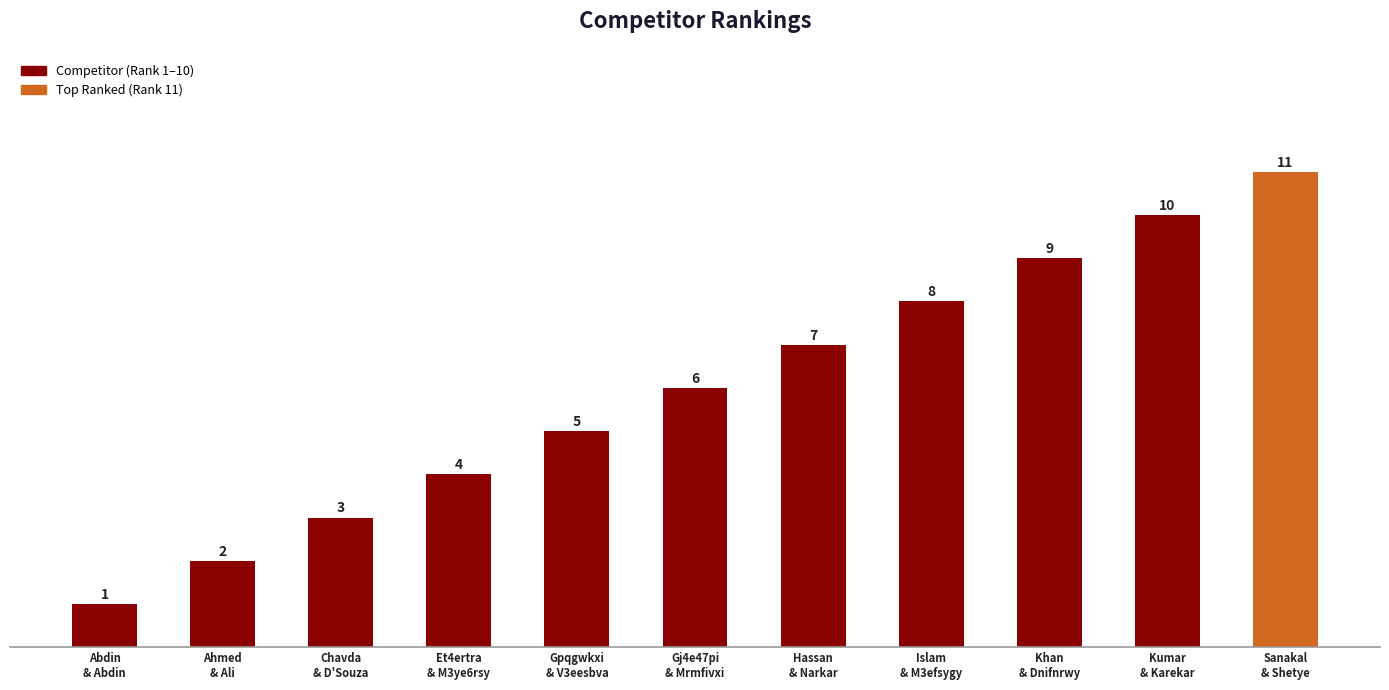

What position from the right is Kumar
& Karekar?

2